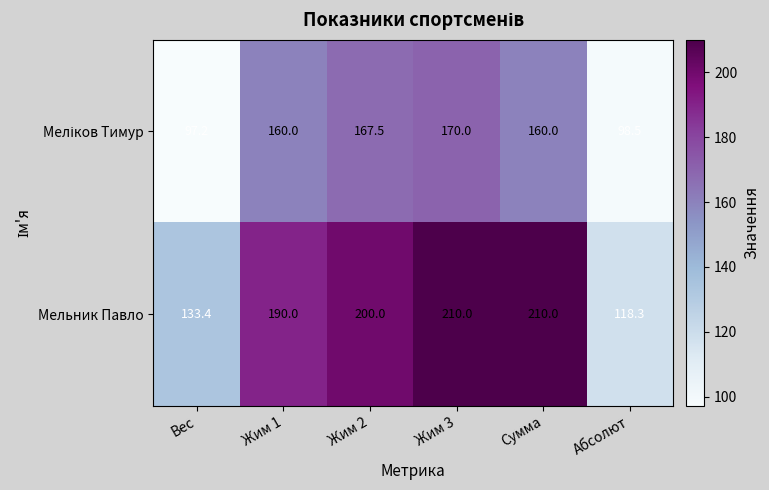

What is the approximate value of Мельник Павло at Абсолют?

118.3